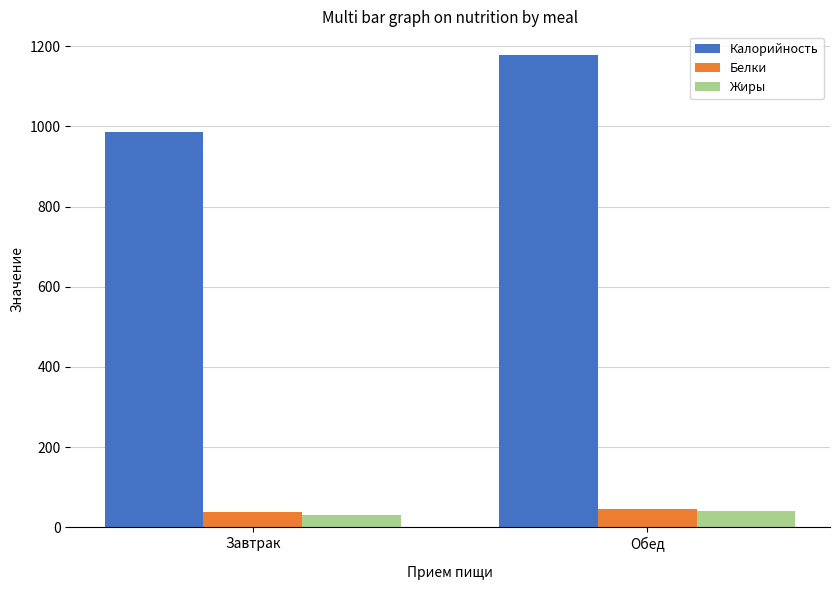

What is the label of the 2nd bar from the right?

Завтрак